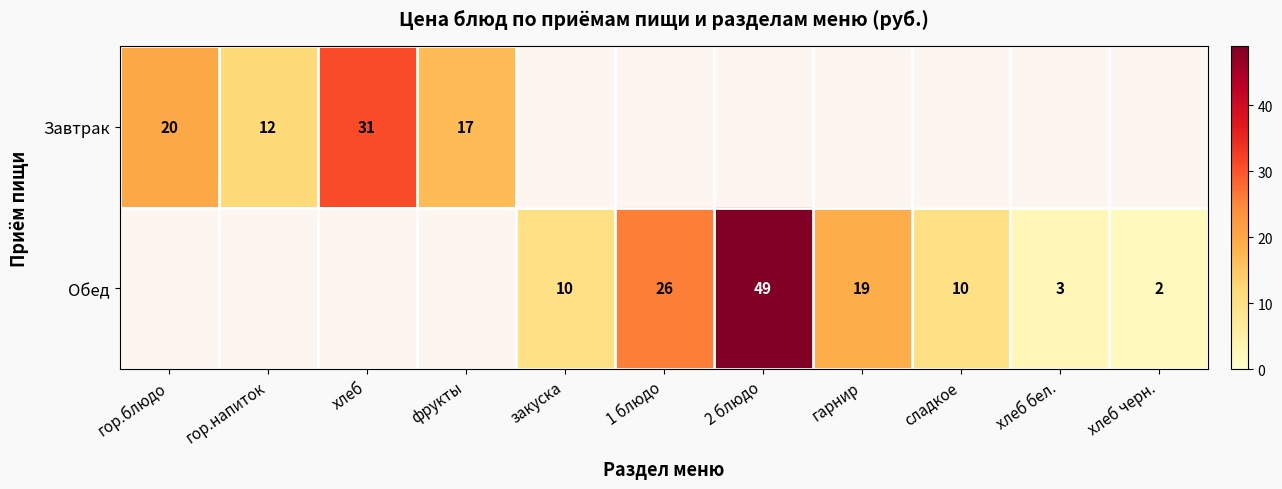

Is it true that Завтрак equals 12 at гор.напиток?

True